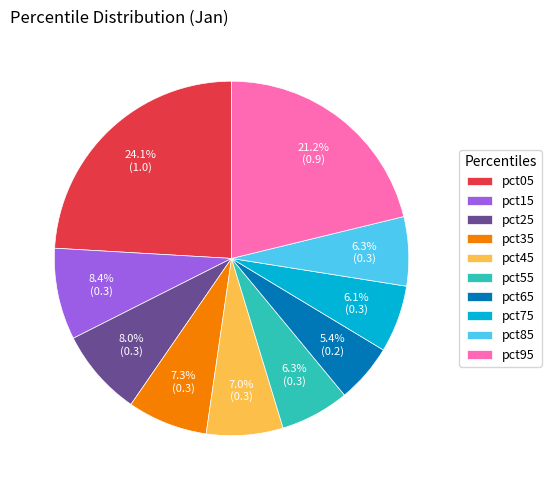

Do pct45 and pct55 together represent more than half of the pie?

No